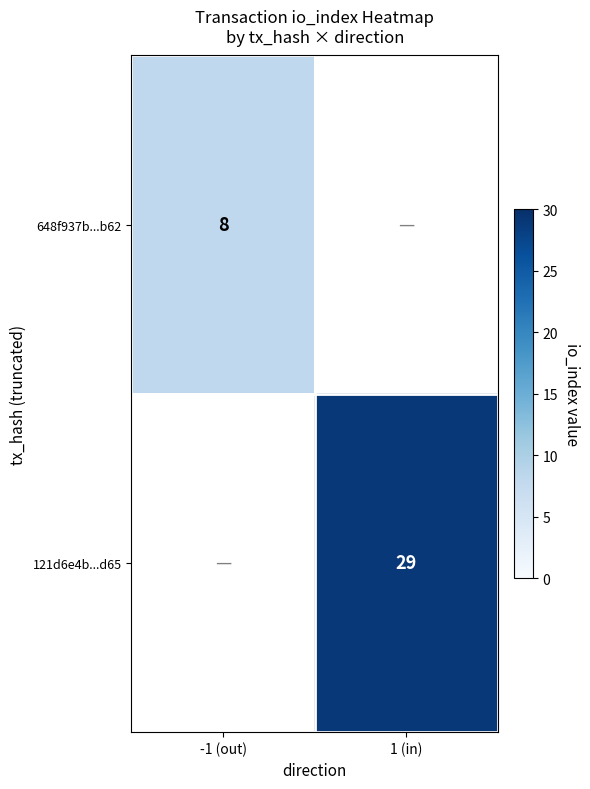

The value of 648f937b...b62 at -1 (out) is 8. True or false?

True